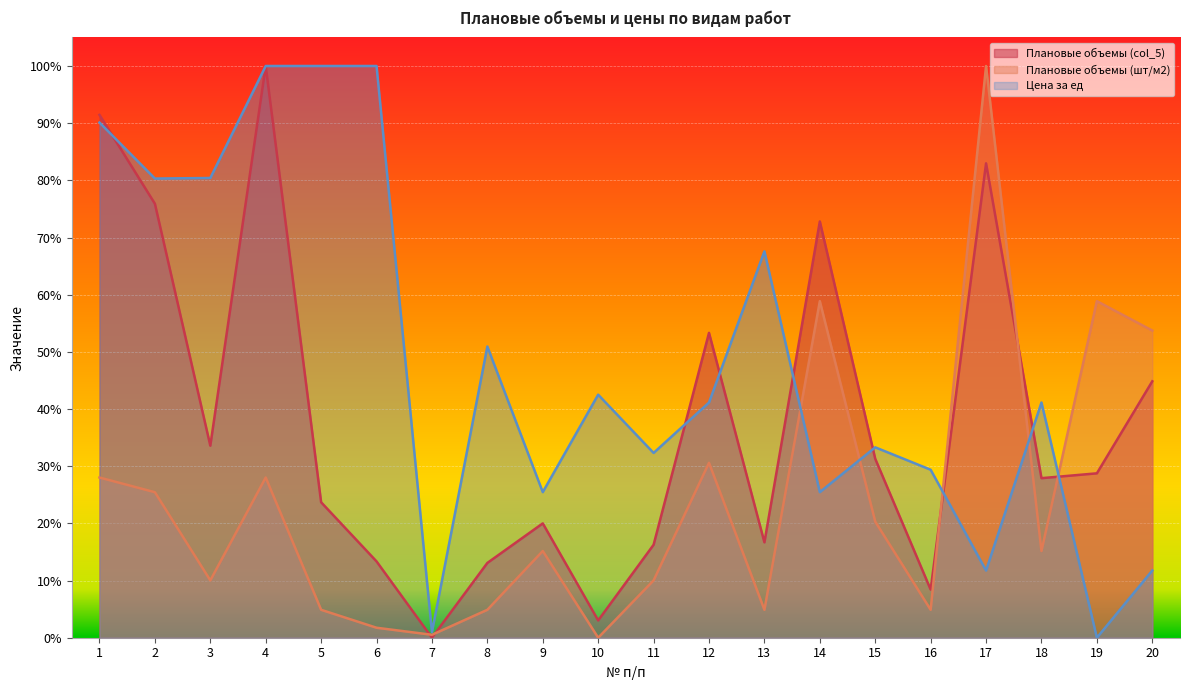

Reading left to right, list all the values displayed in this chart.

Плановые объемы (col_5): 0.9	0.8	0.3	1.0	0.2	0.1	0.0	0.1	0.2	0.0	0.2	0.5	0.2	0.7	0.3	0.1	0.8	0.3	0.3	0.4
Плановые объемы (шт/м2): 0.3	0.3	0.1	0.3	0.0	0.0	0.0	0.0	0.2	0.0	0.1	0.3	0.0	0.6	0.2	0.0	1.0	0.2	0.6	0.5
Цена за ед: 0.9	0.8	0.8	1.0	1.0	1.0	0.0	0.5	0.3	0.4	0.3	0.4	0.7	0.3	0.3	0.3	0.1	0.4	0.0	0.1